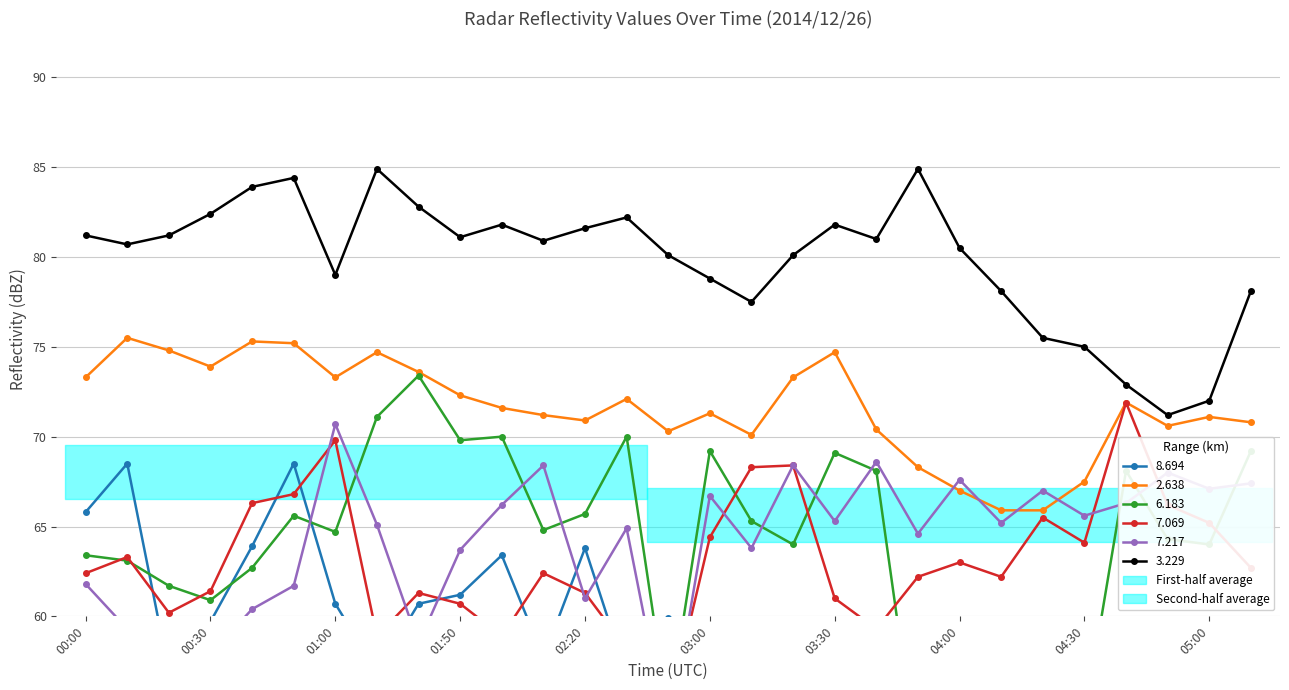

Reading left to right, extract all data points from this chart.

  8.694: 00:00=65.8	00:10=68.5	00:20=56.9	00:30=59.7	00:40=63.9	00:50=68.5	01:00=60.7	01:30=56.9	01:40=60.7	01:50=61.2	02:00=63.4	02:10=57.7	02:20=63.8	02:30=56.7	02:40=59.9	03:00=56.0	03:10=59.6	03:20=58.9	03:30=57.7	03:40=55.6	03:50=53.9	04:00=51.9	04:10=53.4	04:20=54.5	04:30=51.7	04:40=50.2	04:50=49.1	05:00=52.7	05:10=53.9
  2.638: 00:00=73.3	00:10=75.5	00:20=74.8	00:30=73.9	00:40=75.3	00:50=75.2	01:00=73.3	01:30=74.7	01:40=73.6	01:50=72.3	02:00=71.6	02:10=71.2	02:20=70.9	02:30=72.1	02:40=70.3	03:00=71.3	03:10=70.1	03:20=73.3	03:30=74.7	03:40=70.4	03:50=68.3	04:00=67.0	04:10=65.9	04:20=65.9	04:30=67.5	04:40=71.9	04:50=70.6	05:00=71.1	05:10=70.8
  6.183: 00:00=63.4	00:10=63.1	00:20=61.7	00:30=60.9	00:40=62.7	00:50=65.6	01:00=64.7	01:30=71.1	01:40=73.4	01:50=69.8	02:00=70.0	02:10=64.8	02:20=65.7	02:30=70.0	02:40=54.5	03:00=69.2	03:10=65.3	03:20=64.0	03:30=69.1	03:40=68.1	03:50=51.6	04:00=54.5	04:10=51.6	04:20=58.9	04:30=54.3	04:40=68.1	04:50=64.3	05:00=64.0	05:10=69.2
  7.069: 00:00=62.4	00:10=63.3	00:20=60.2	00:30=61.4	00:40=66.3	00:50=66.8	01:00=69.8	01:30=58.9	01:40=61.3	01:50=60.7	02:00=58.9	02:10=62.4	02:20=61.3	02:30=58.2	02:40=54.6	03:00=64.4	03:10=68.3	03:20=68.4	03:30=61.0	03:40=59.3	03:50=62.2	04:00=63.0	04:10=62.2	04:20=65.5	04:30=64.1	04:40=71.9	04:50=66.2	05:00=65.2	05:10=62.7
  7.217: 00:00=61.8	00:10=59.3	00:20=58.0	00:30=57.9	00:40=60.4	00:50=61.7	01:00=70.7	01:30=65.1	01:40=58.5	01:50=63.7	02:00=66.2	02:10=68.4	02:20=61.0	02:30=64.9	02:40=53.2	03:00=66.7	03:10=63.8	03:20=68.4	03:30=65.3	03:40=68.6	03:50=64.6	04:00=67.6	04:10=65.2	04:20=67.0	04:30=65.6	04:40=66.3	04:50=68.0	05:00=67.1	05:10=67.4
  3.229: 00:00=81.2	00:10=80.7	00:20=81.2	00:30=82.4	00:40=83.9	00:50=84.4	01:00=79.0	01:30=84.9	01:40=82.8	01:50=81.1	02:00=81.8	02:10=80.9	02:20=81.6	02:30=82.2	02:40=80.1	03:00=78.8	03:10=77.5	03:20=80.1	03:30=81.8	03:40=81.0	03:50=84.9	04:00=80.5	04:10=78.1	04:20=75.5	04:30=75.0	04:40=72.9	04:50=71.2	05:00=72.0	05:10=78.1